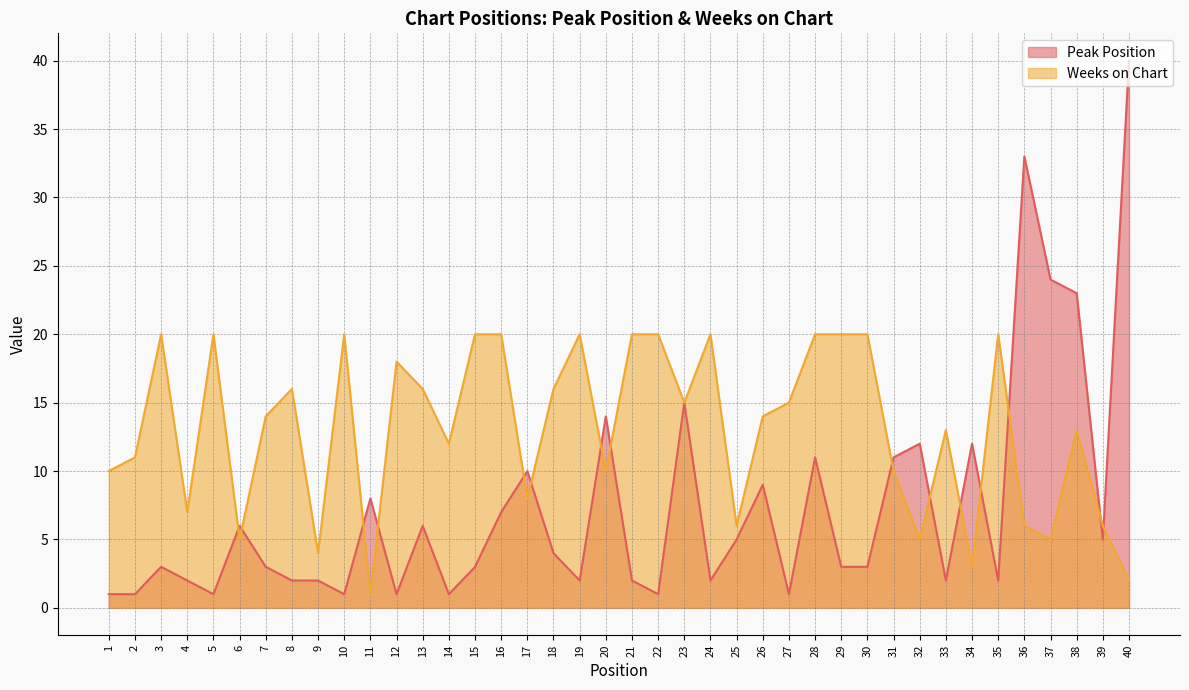

In Peak Position, how many points are higher than both neighbors (excluding endpoints)?

12